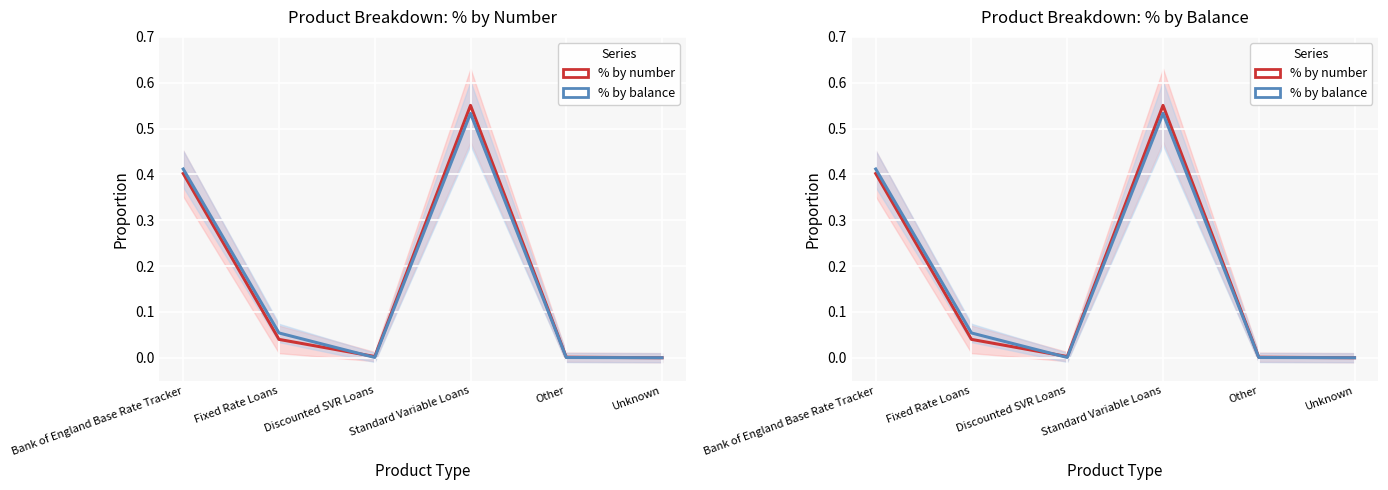

Reading left to right, what are all the values shown in this chart?

% by number: Bank of England Base Rate Tracker=0.4	Fixed Rate Loans=0.0	Discounted SVR Loans=0.0	Standard Variable Loans=0.6	Other=0.0	Unknown=0.0
% by balance: Bank of England Base Rate Tracker=0.4	Fixed Rate Loans=0.1	Discounted SVR Loans=0.0	Standard Variable Loans=0.5	Other=0.0	Unknown=0.0